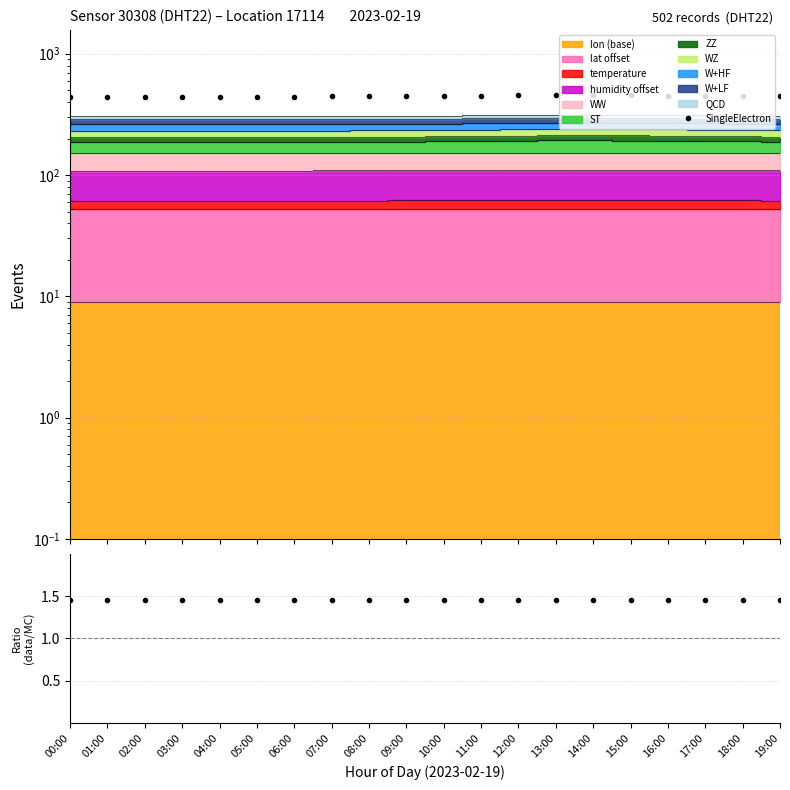

Which category has the lowest value across all series?

00:00